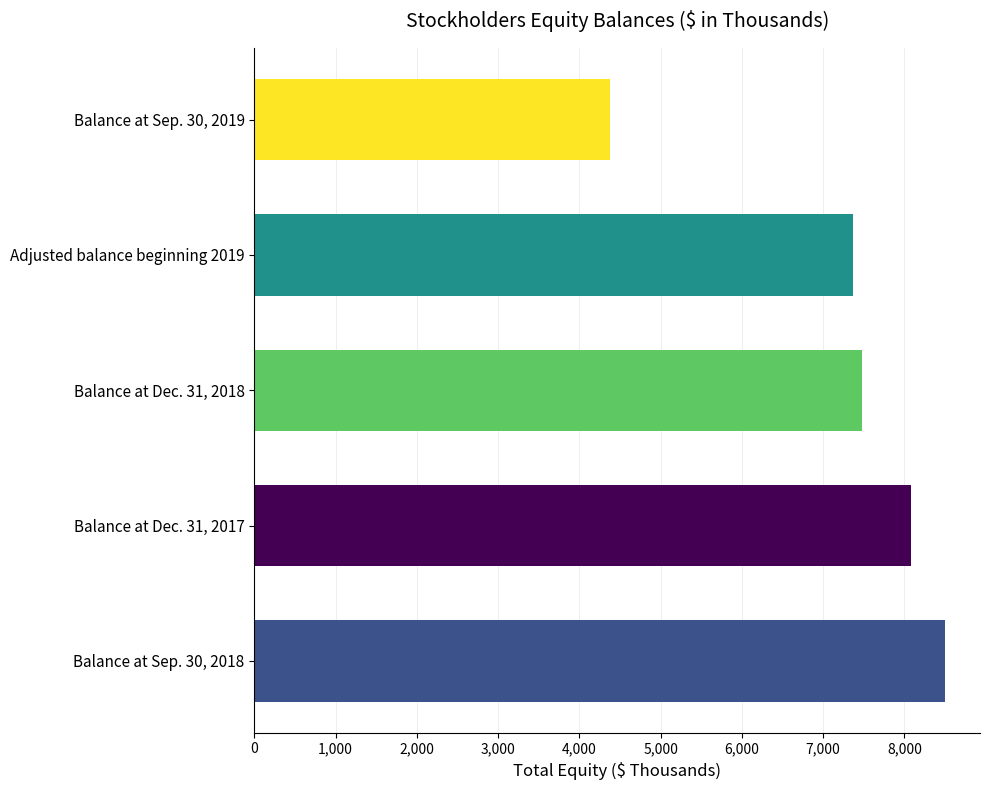

What is the difference between the maximum and minimum values?

4133